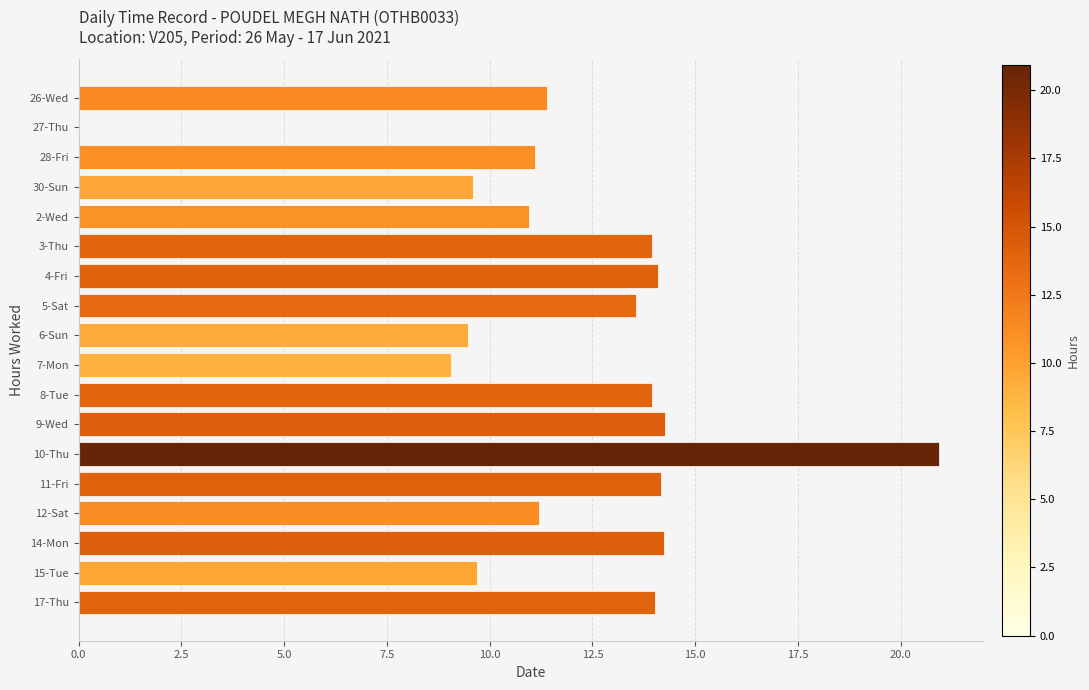

True or false: the data shows 22.3 at 8-Tue.

False